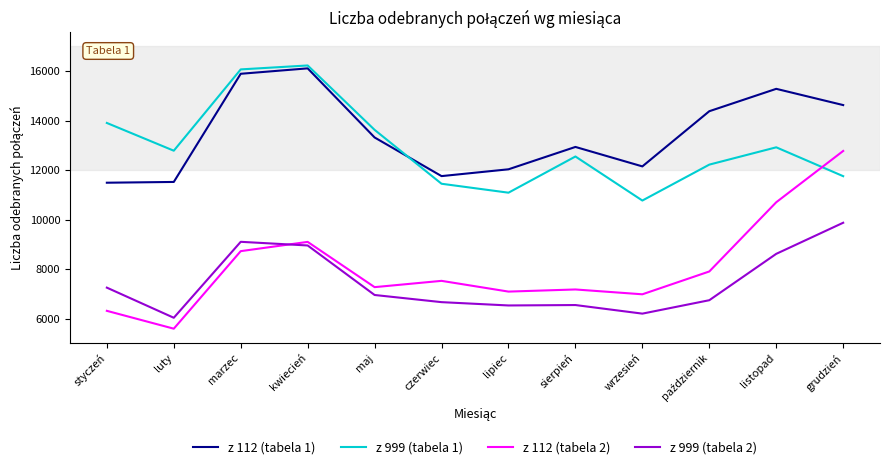

Between czerwiec and sierpień, which series saw the biggest shift?

z 112 (tabela 1)